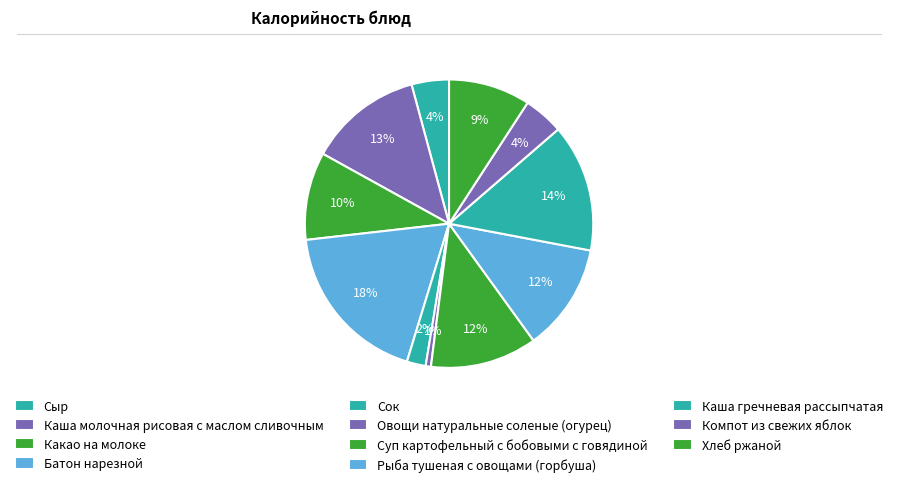

Rank the categories by value from highest to lowest.

Батон нарезной, Каша гречневая рассыпчатая, Каша молочная рисовая с маслом сливочным, Рыба тушеная с овощами (горбуша), Суп картофельный с бобовыми с говядиной, Какао на молоке, Хлеб ржаной, Компот из свежих яблок, Сыр, Сок, Овощи натуральные соленые (огурец)